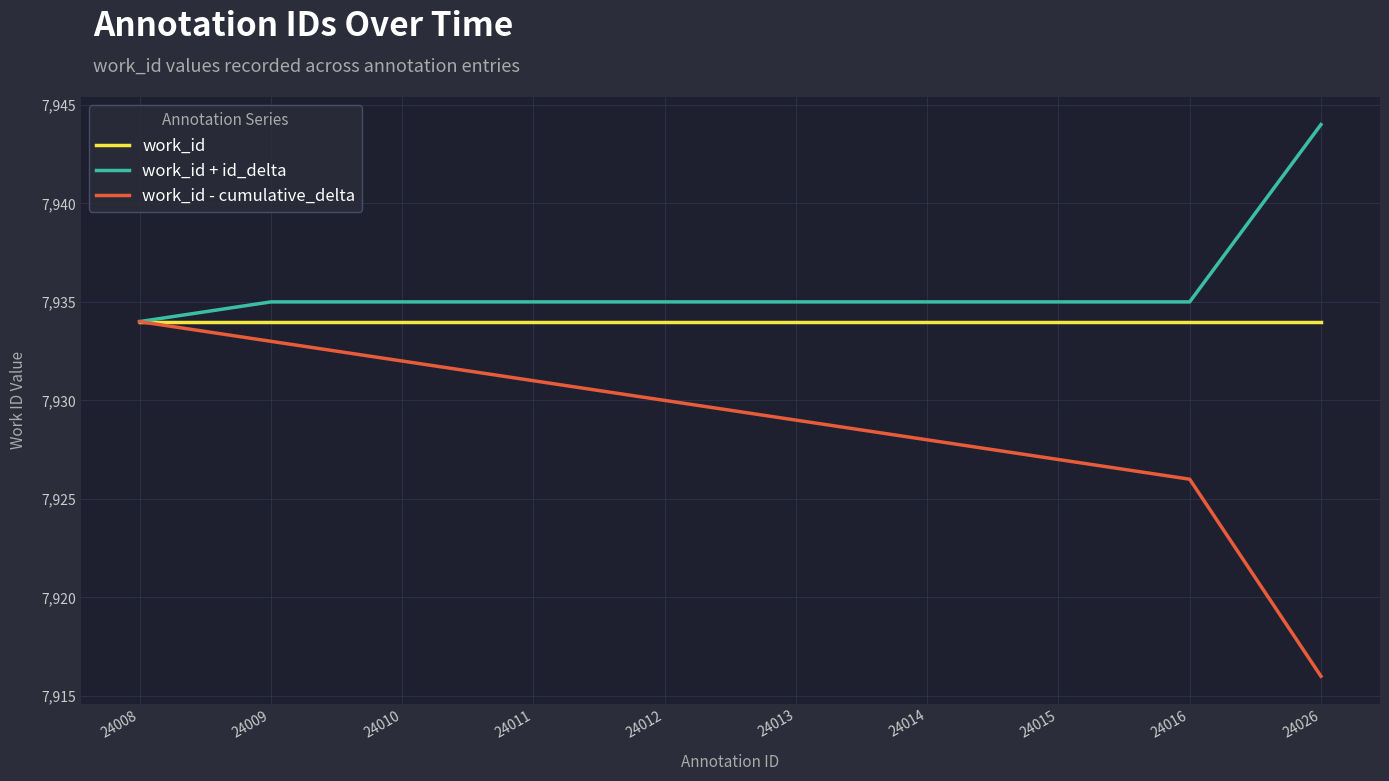

Reading left to right, transcribe all the data shown in this chart.

work_id: 24008=7934	24009=7934	24010=7934	24011=7934	24012=7934	24013=7934	24014=7934	24015=7934	24016=7934	24026=7934
work_id + id_delta: 24008=7934	24009=7935	24010=7935	24011=7935	24012=7935	24013=7935	24014=7935	24015=7935	24016=7935	24026=7944
work_id - cumulative_delta: 24008=7934	24009=7933	24010=7932	24011=7931	24012=7930	24013=7929	24014=7928	24015=7927	24016=7926	24026=7916